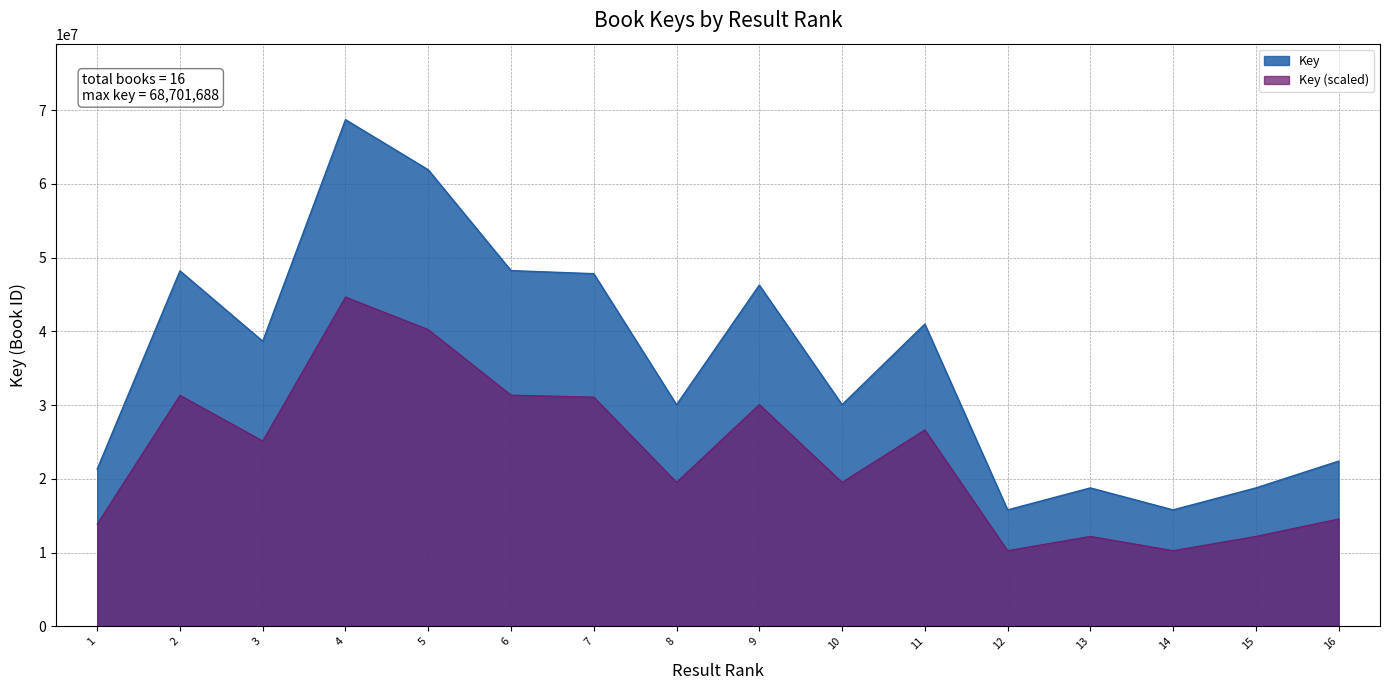

True or false: Key and Key (scaled) intersect in this chart.

False